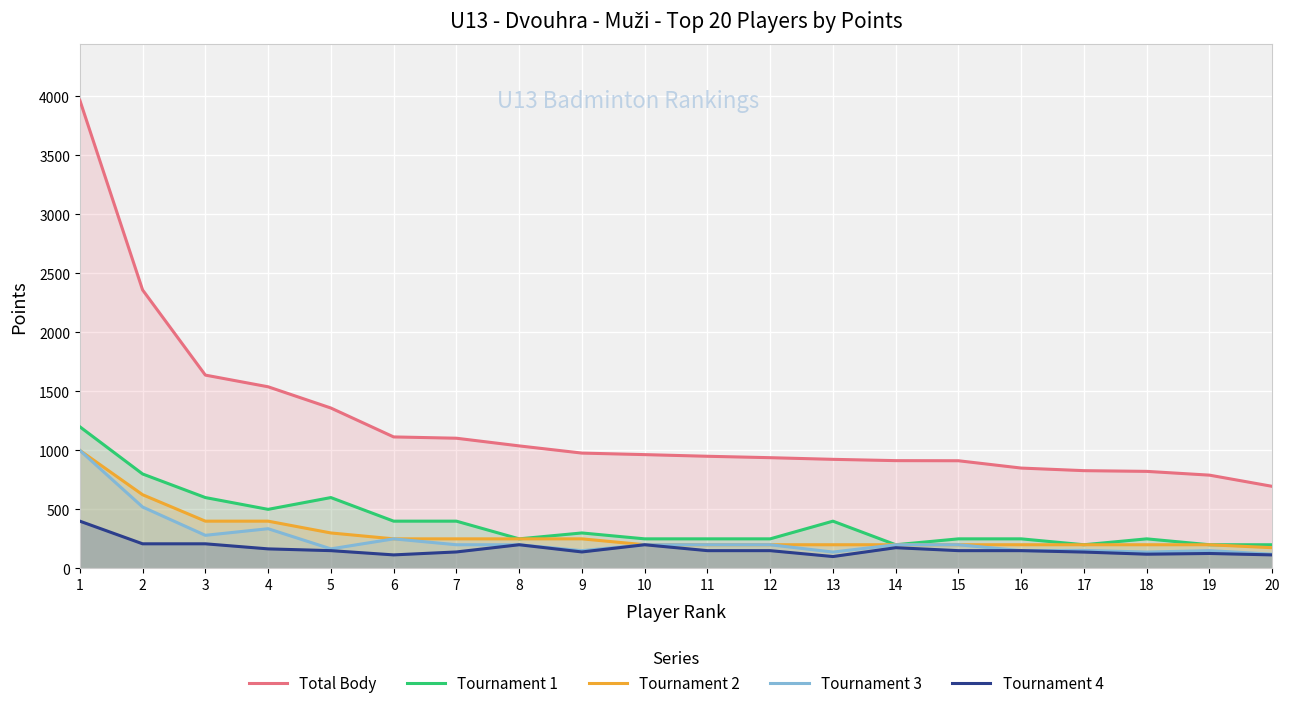

How many data points in Tournament 3 are above 200?

5